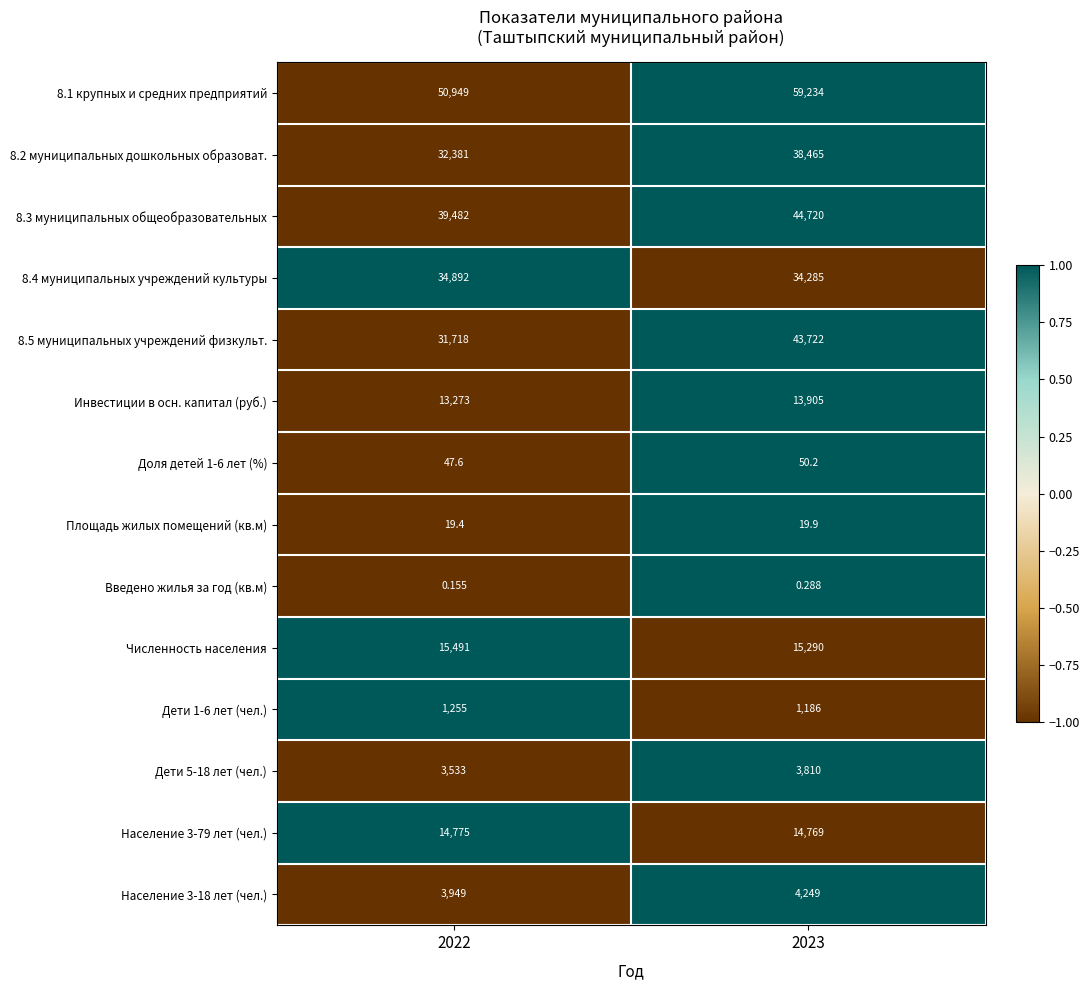

Is the value of Доля детей 1-6 лет (%) at 2023 greater than the value of 8.2 муниципальных дошкольных образоват. at 2023?

No